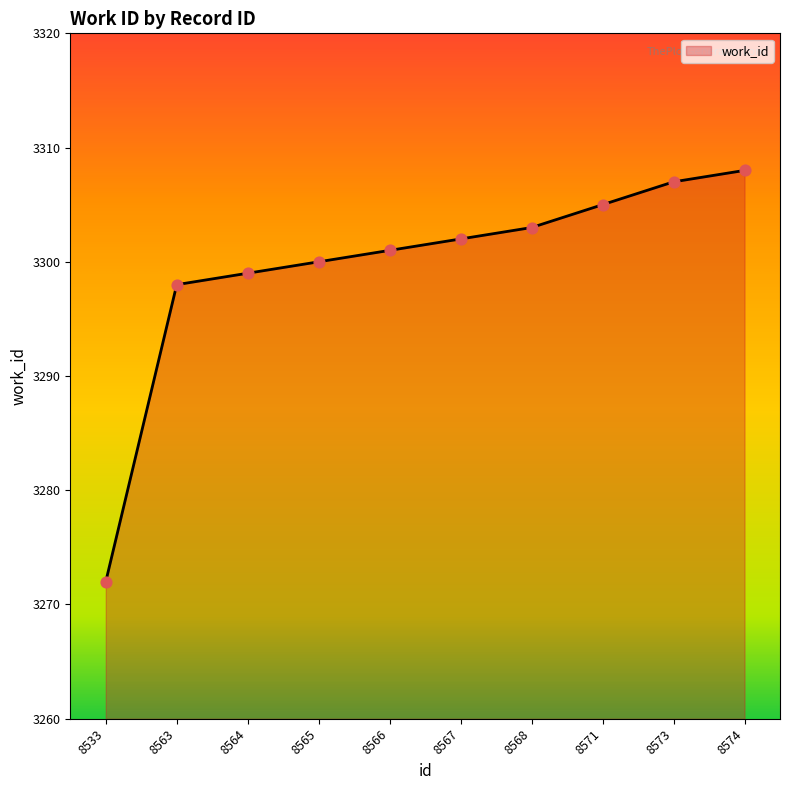

Approximately how many times larger is the value at 8566 compared to 8567?

1.0